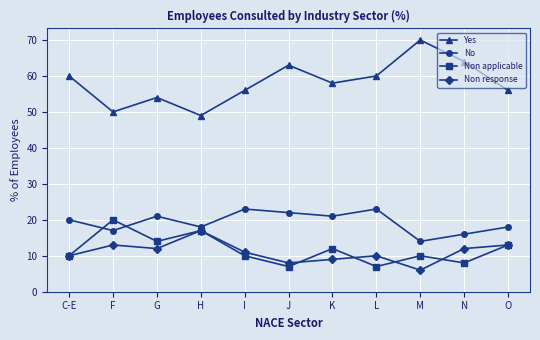

Where is Non applicable nearest to the value 13?

O